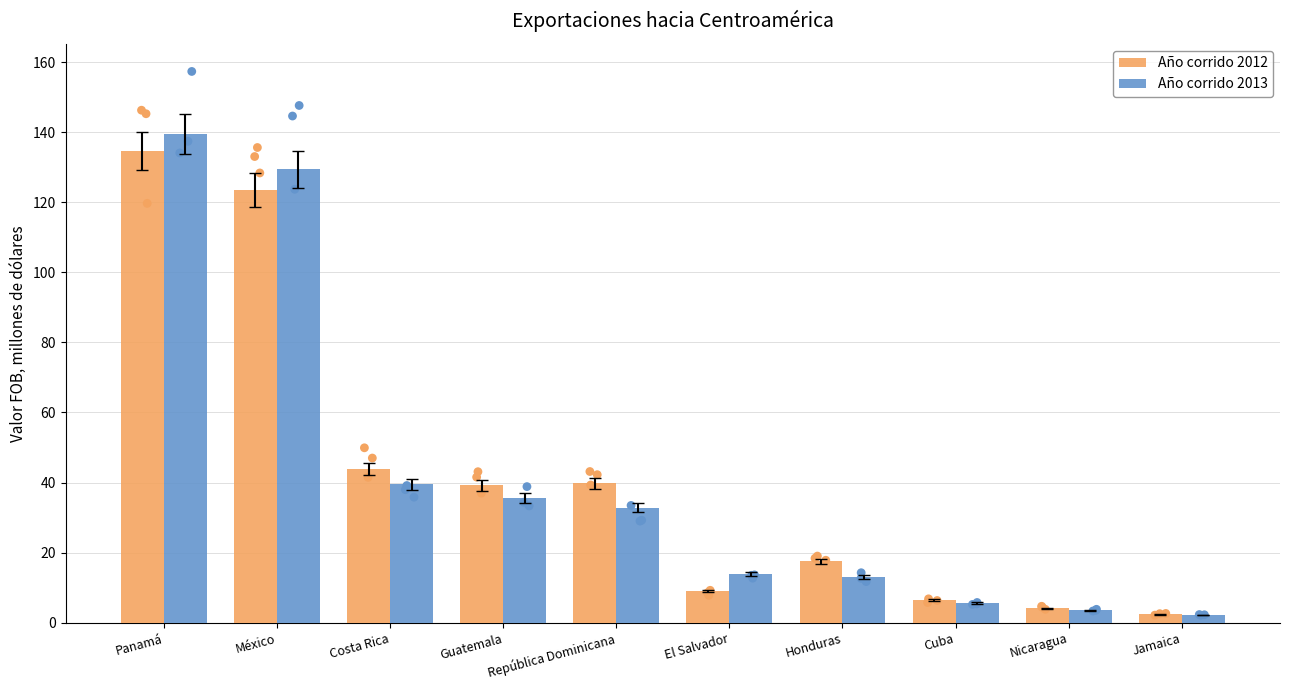

At which category is the sum across all series the highest?

Panamá